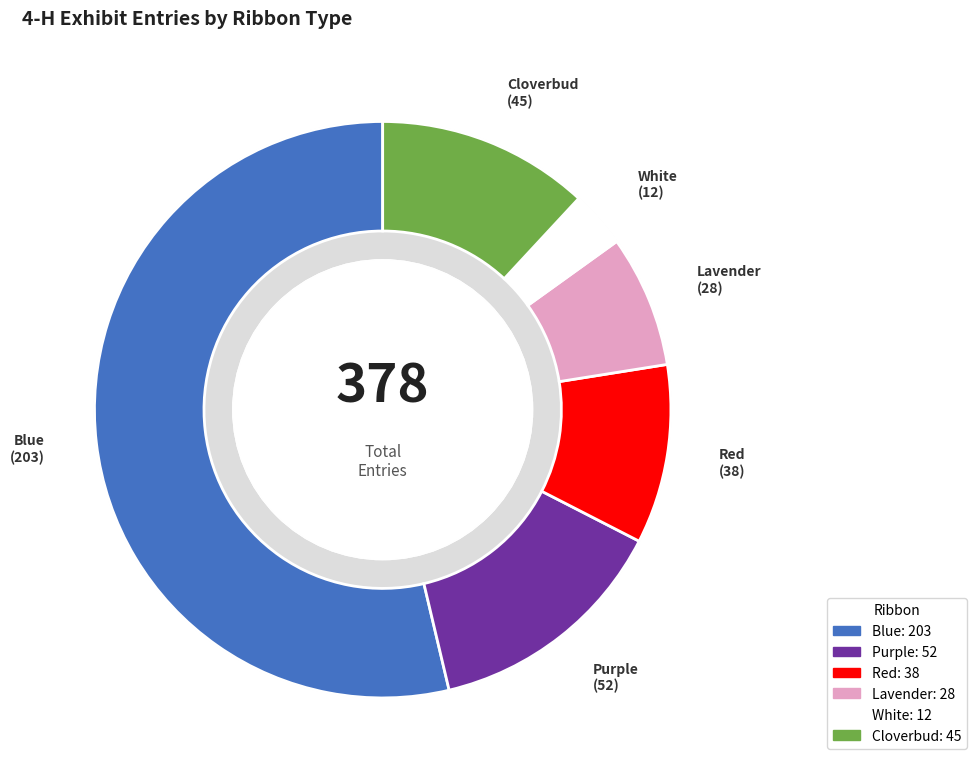

To the nearest percent, what is the combined percentage of Red and White?

13%